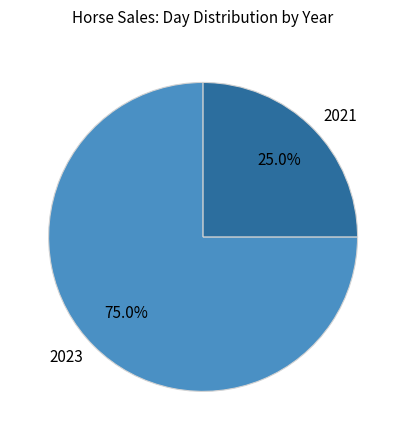

To the nearest percent, what is the difference between the largest and smallest slice percentages?

50%